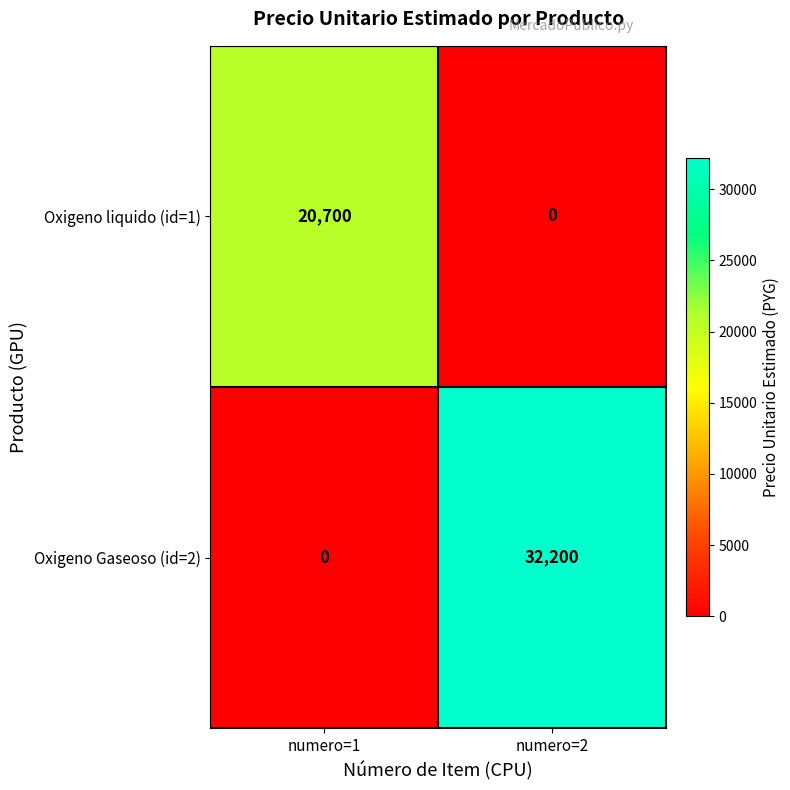

Which series has the largest range (max minus min)?

Oxigeno Gaseoso (id=2)